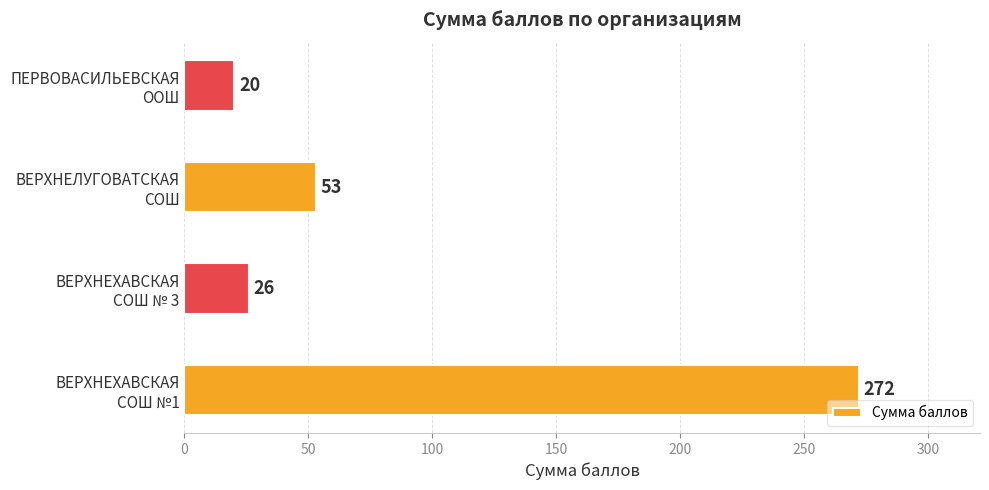

What is the maximum value shown in the chart?

272